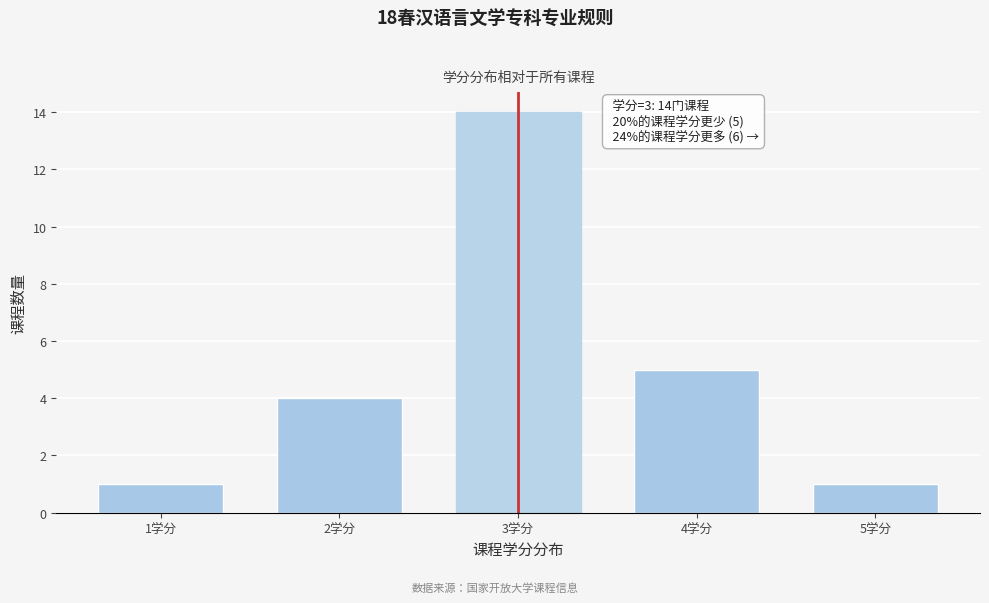

Reading right to left, transcribe all the data shown in this chart.

5学分=1	4学分=5	3学分=14	2学分=4	1学分=1